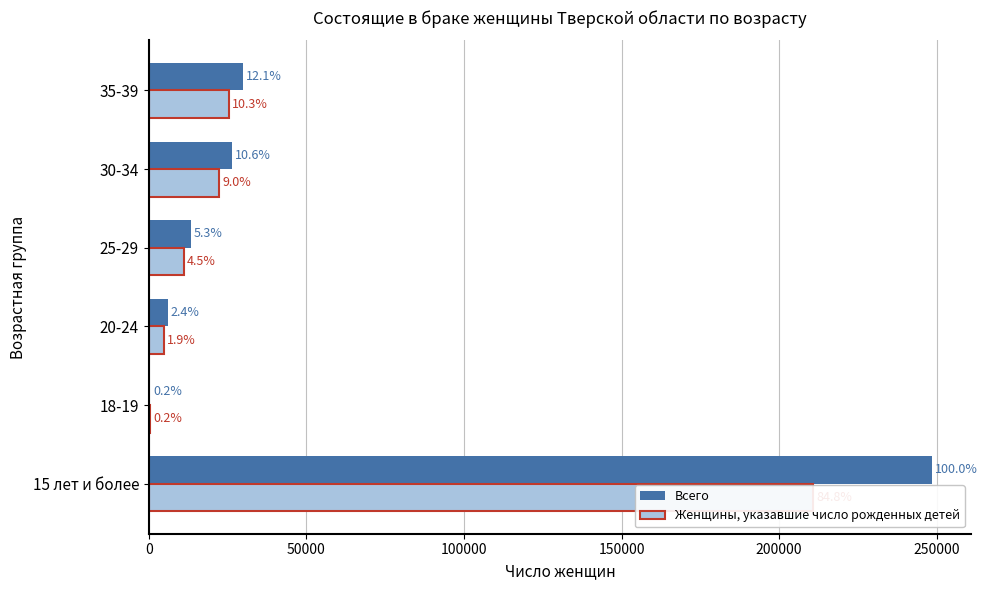

What is the maximum value for Женщины, указавшие число рожденных детей?

210736